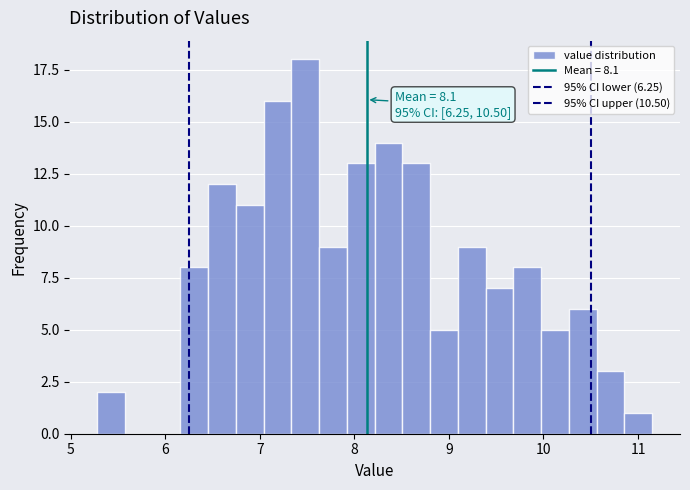

Read against the x-axis, roughly where is the centre of the tallest bar?

7.5